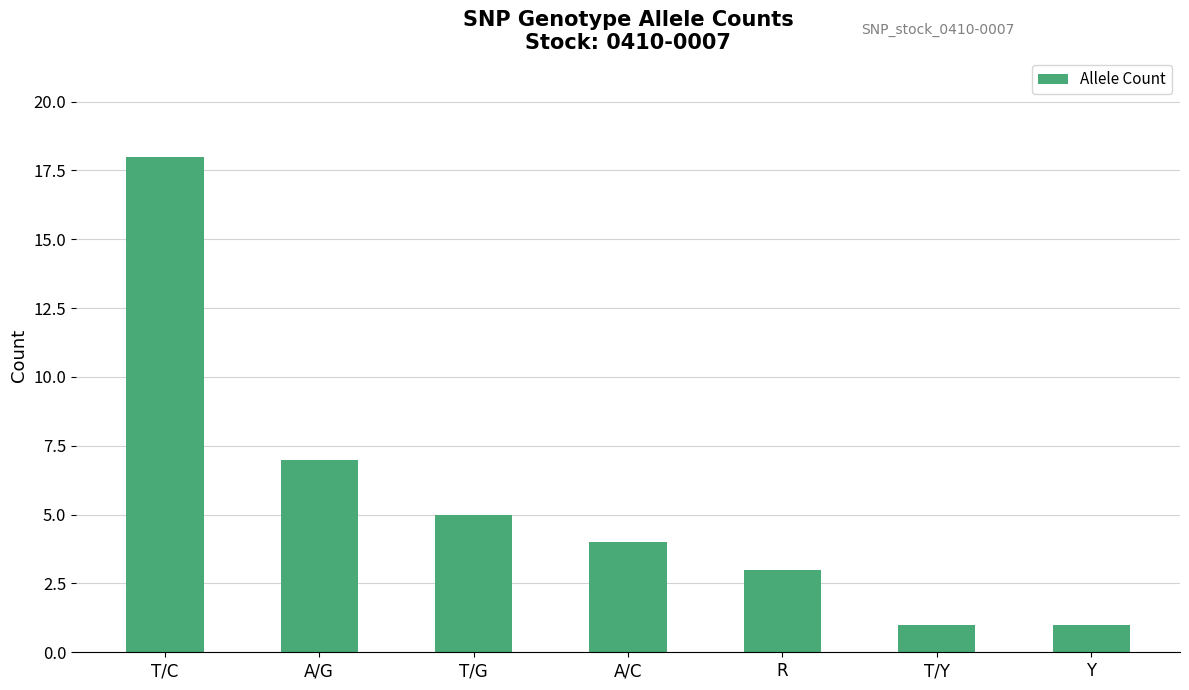

The chart shows a value of 2 at A/G. True or false?

False